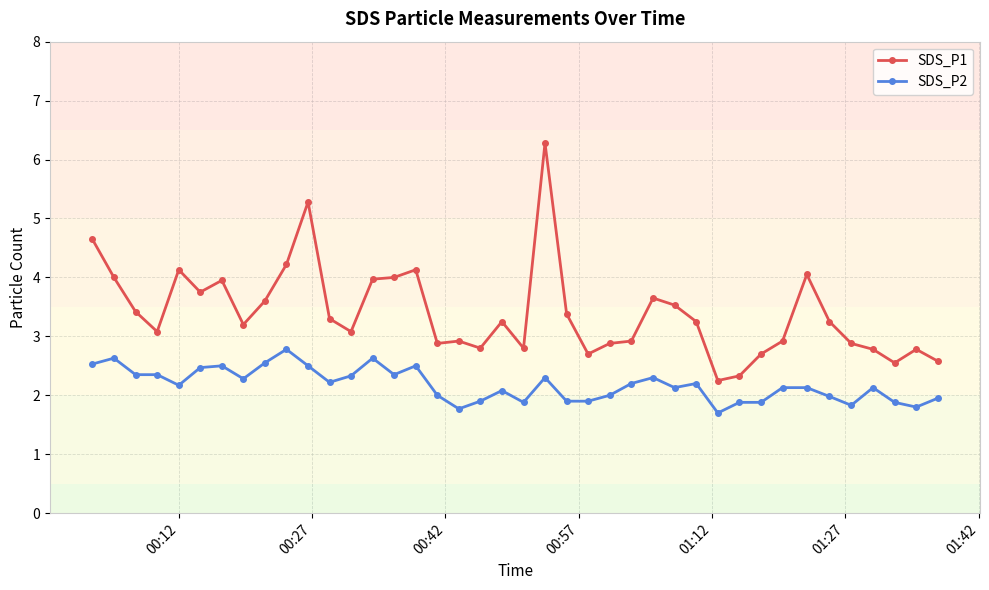

True or false: SDS_P2 has more than 1 interior local peaks.

True